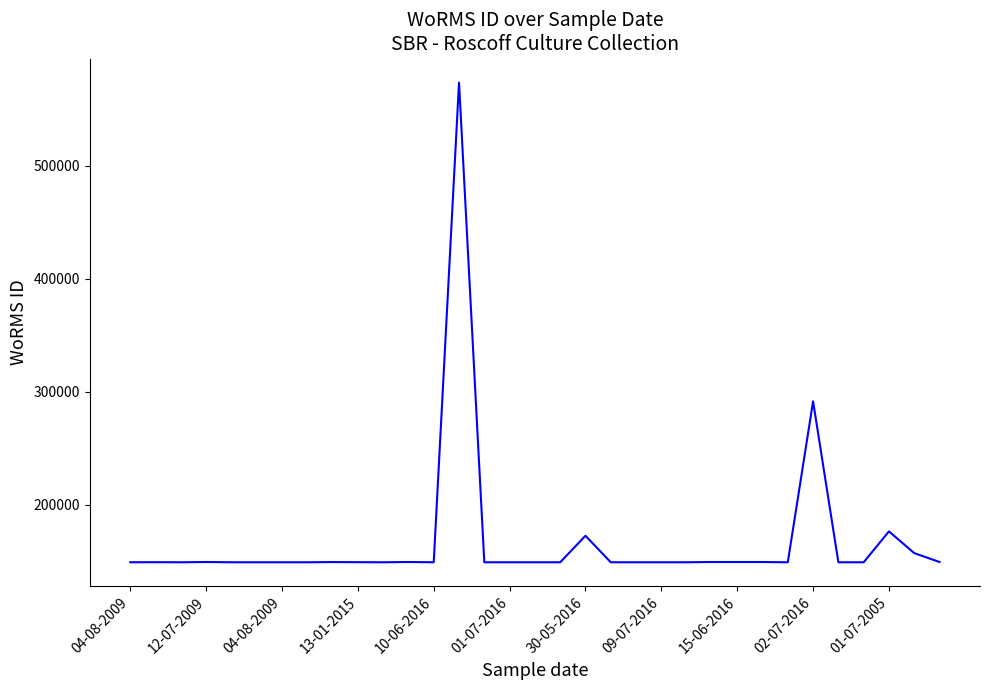

What is the minimum value shown in the chart?

148951